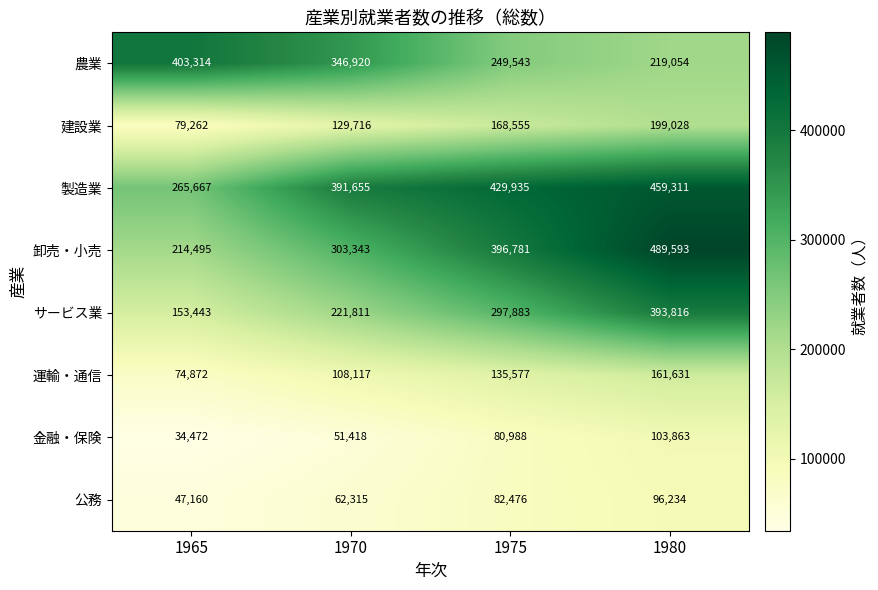

The value of 卸売・小売 at 1965 is 118145. True or false?

False